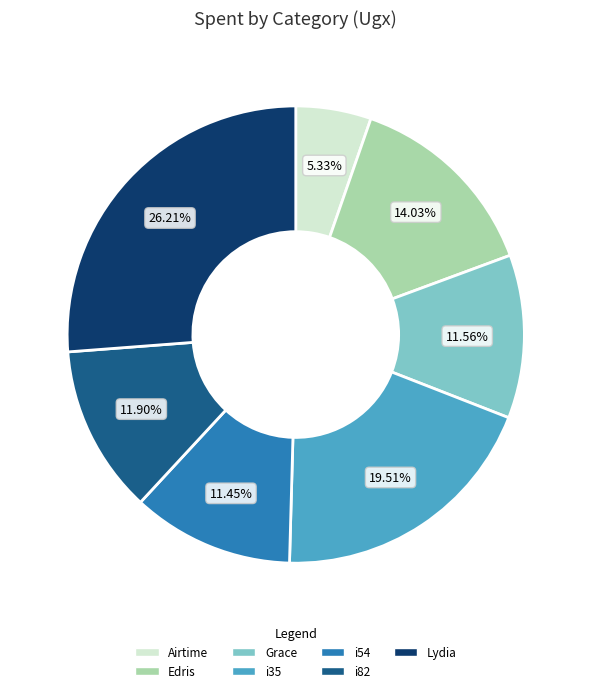

Between i54 and Edris, which is larger?

Edris